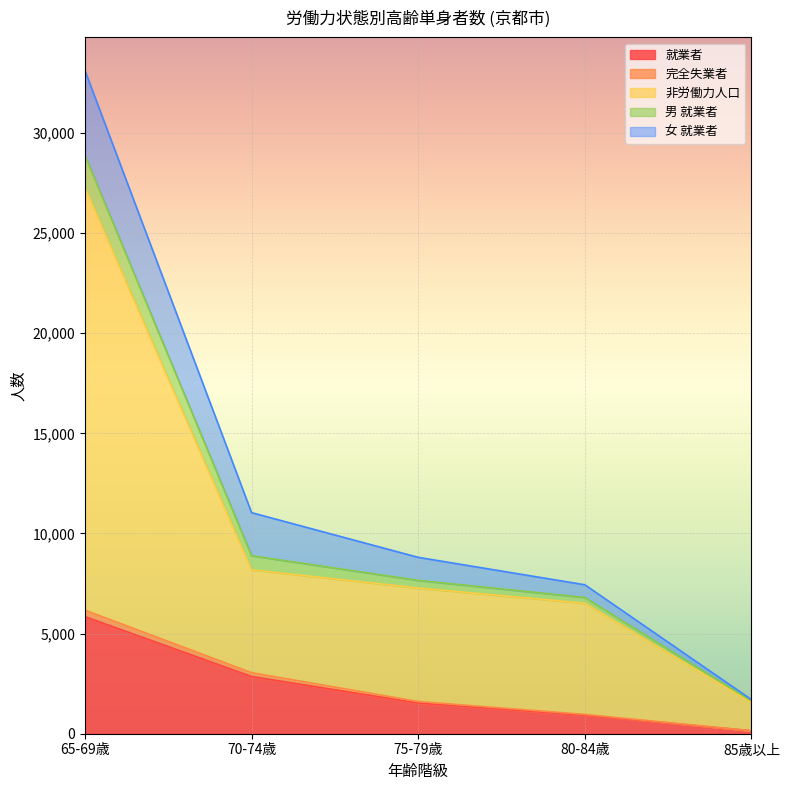

Which category has the highest value in the 就業者 series?

65-69歳